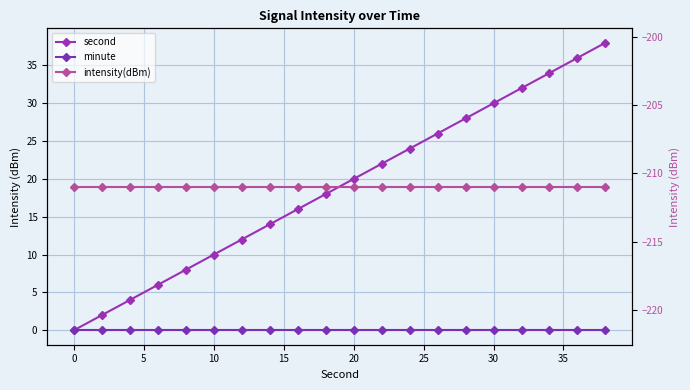

At how many categories does at least one series exceed -170?

20